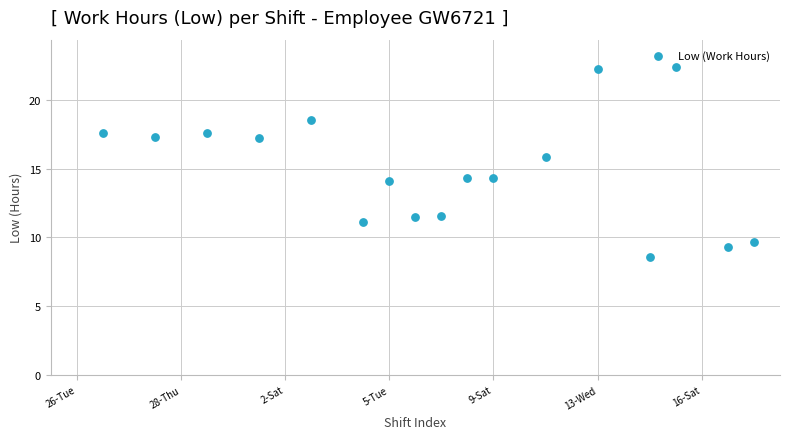

What is the range of X values (max minus min)?

25.0